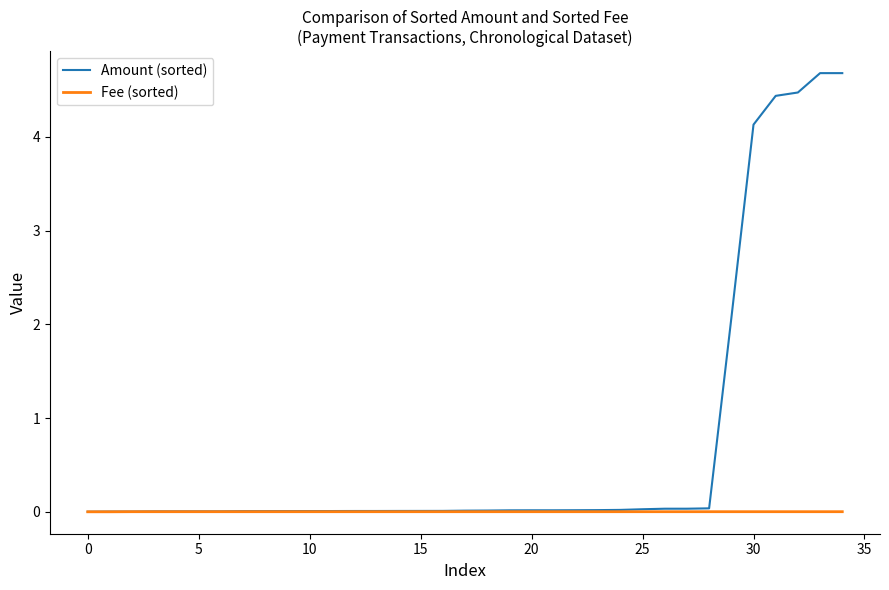

Which series has the largest total across all categories?

Amount (sorted)